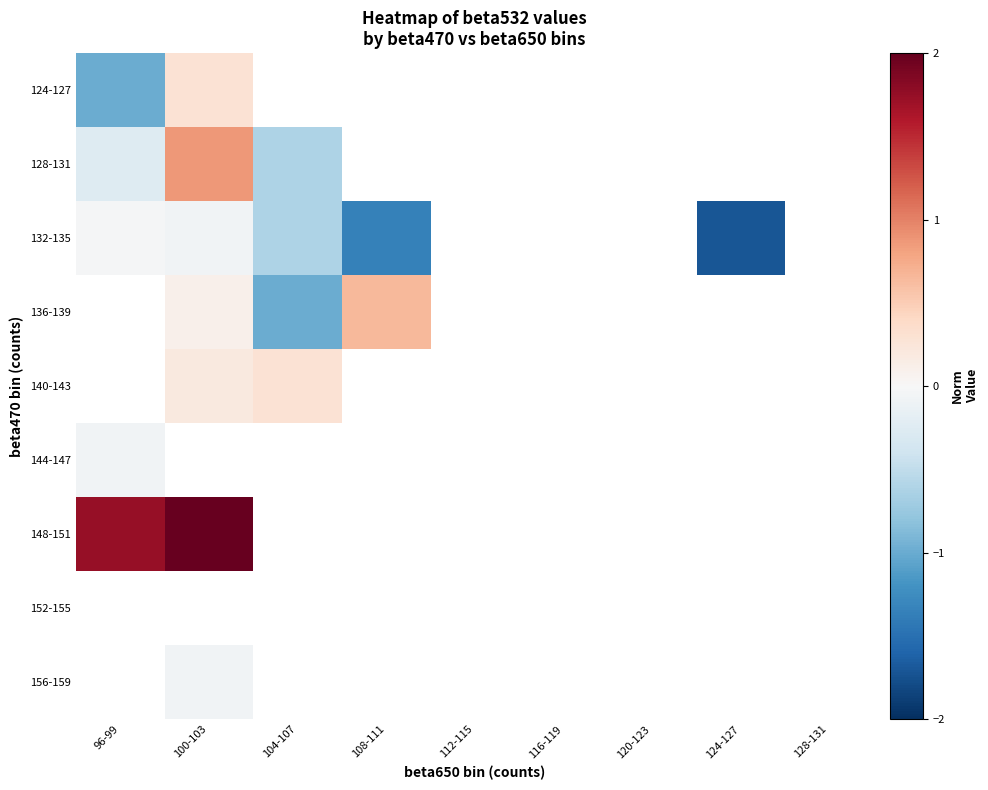

Between 124-127 and 120-123, which is larger?

120-123